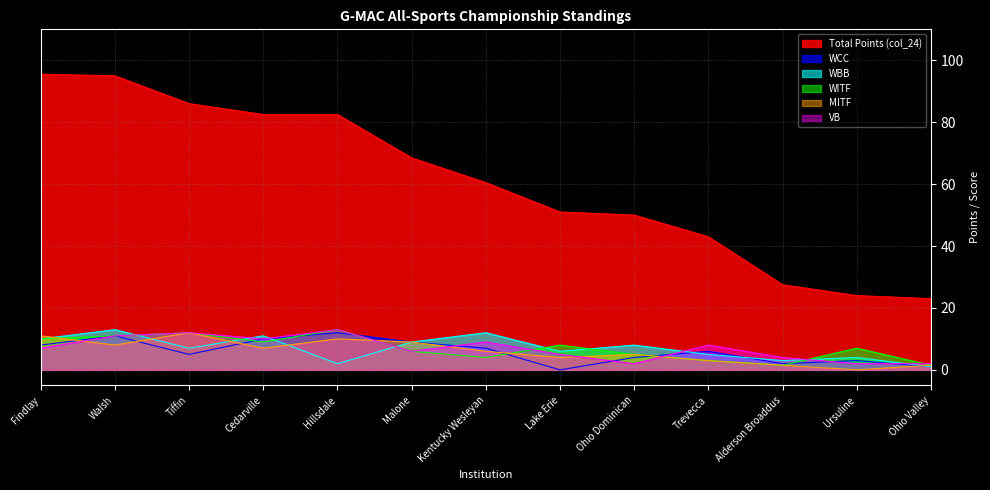

Does the chart display data point markers on the line(s)?

No